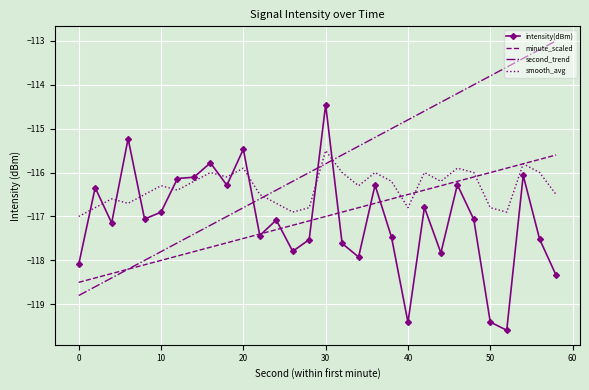

What is the maximum value shown in the chart?

-113.0